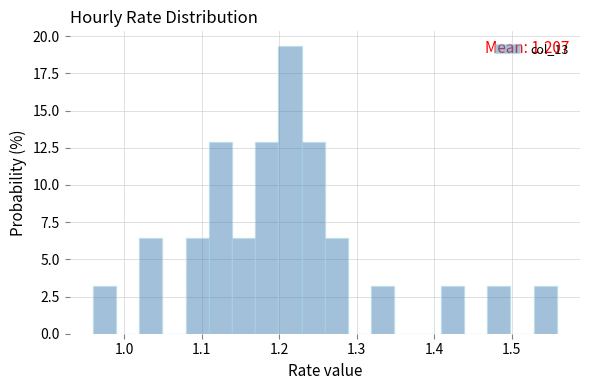

Around what value on the x-axis is the tallest bar? Give the approximate position of its centre, as read against the axis.

1.21